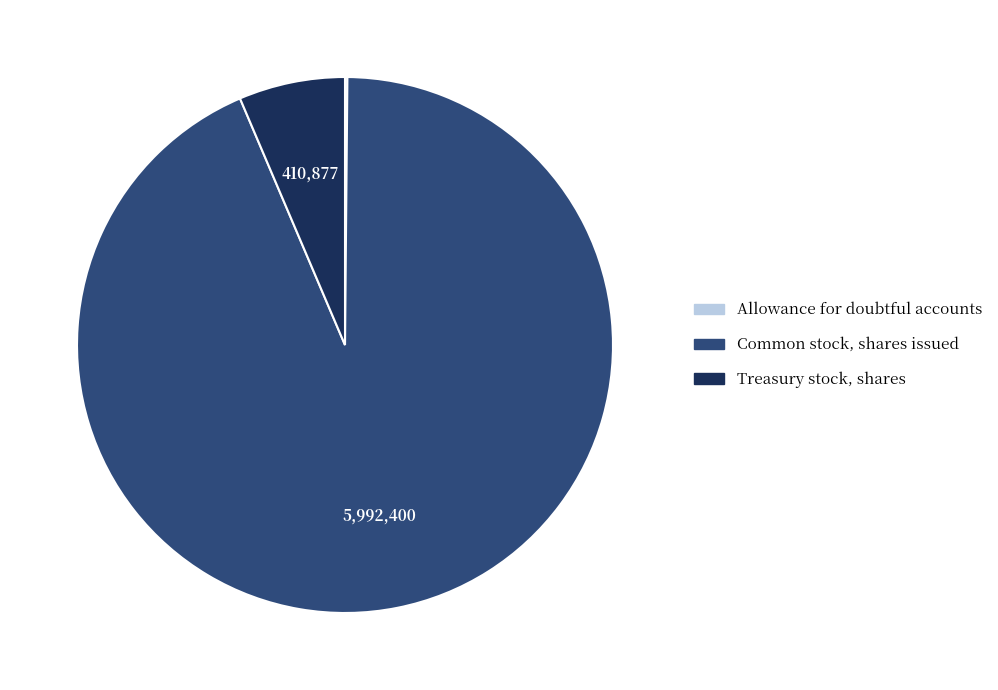

Between Common stock, shares issued and Treasury stock, shares, which is larger?

Common stock, shares issued